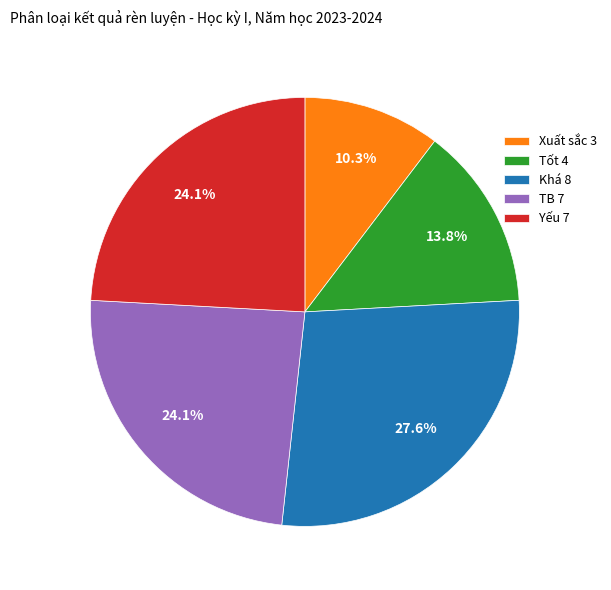

Which slice is the smallest?

Xuất sắc